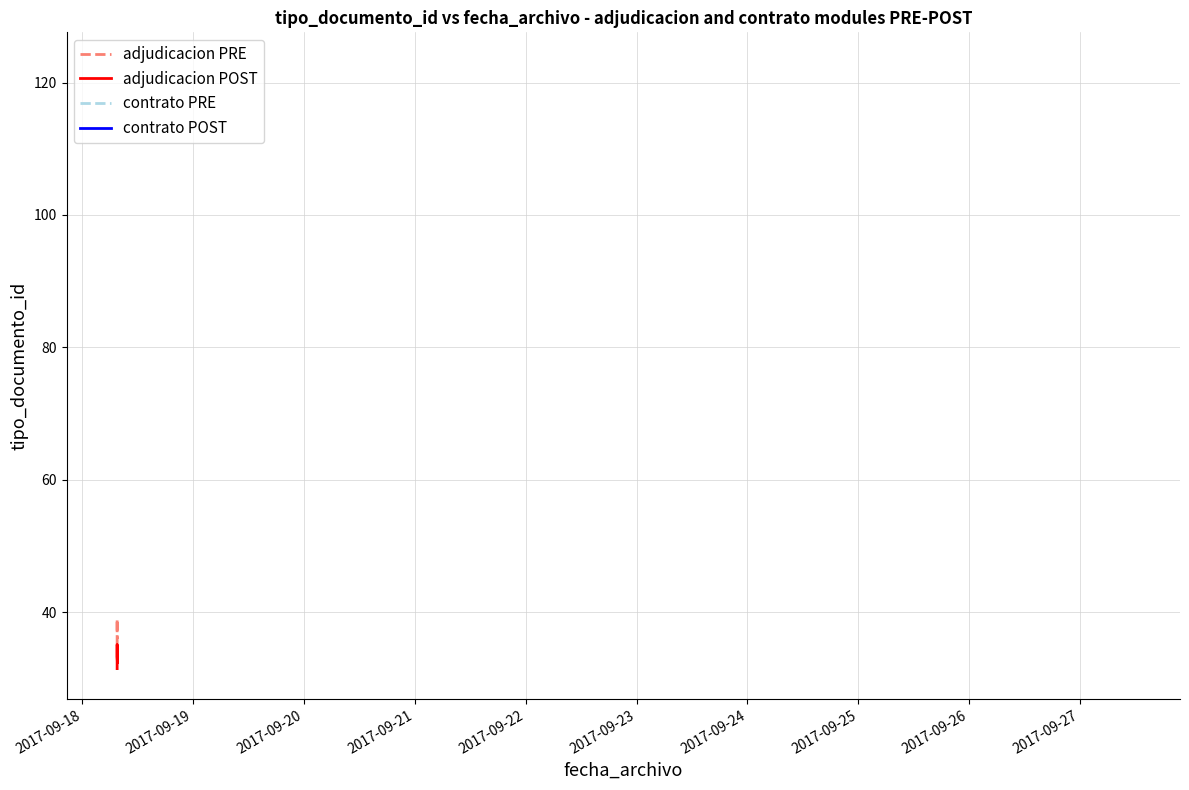

What is the average value of the adjudicacion POST series?

33.3